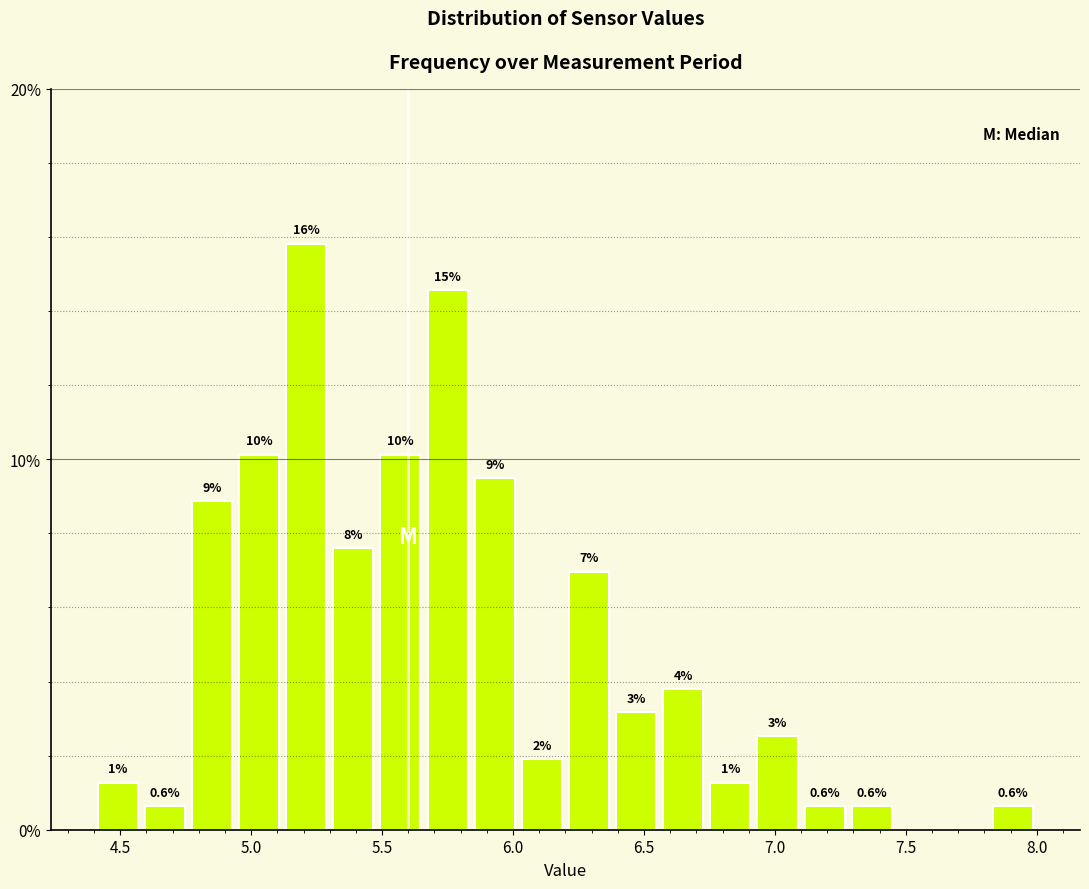

Read against the x-axis, roughly where is the centre of the tallest bar?

5.20